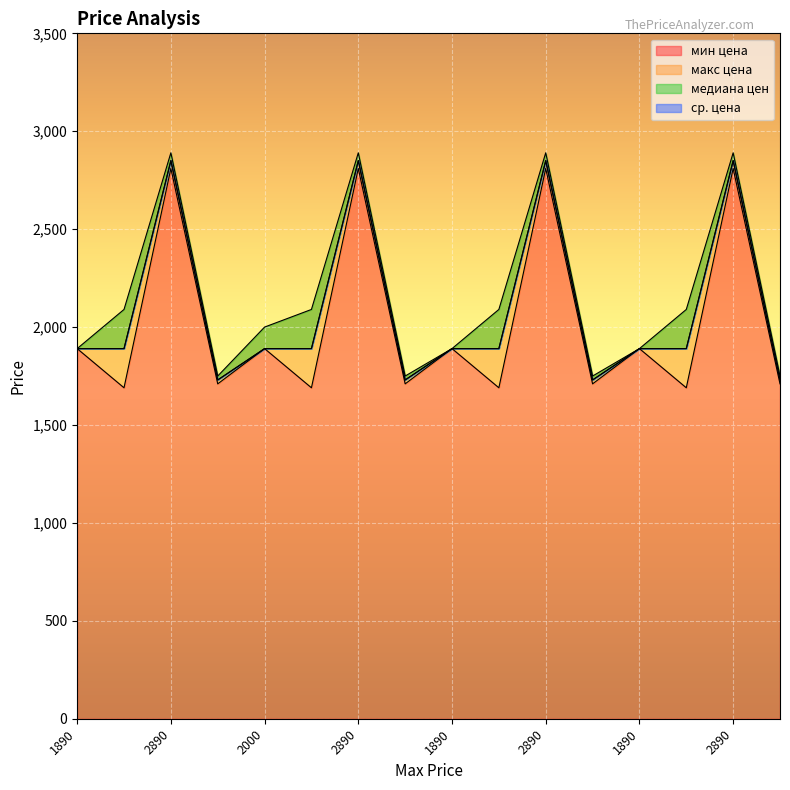

What is the approximate value of мин цена at 2090, to the nearest 100?

1700